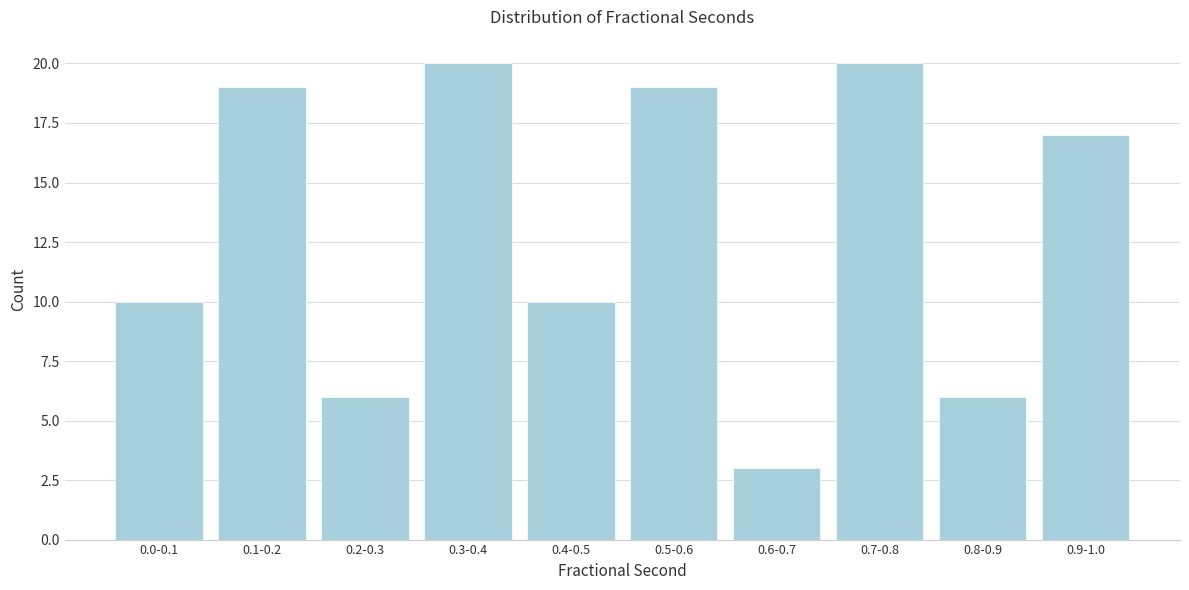

Reading left to right, extract all data points from this chart.

10	19	6	20	10	19	3	20	6	17